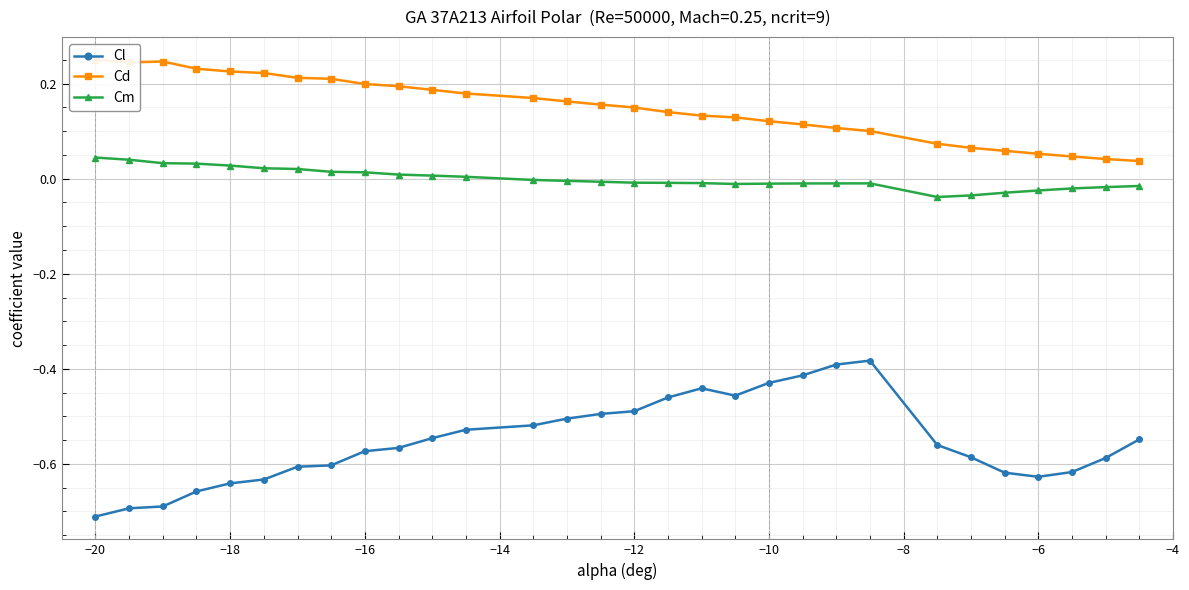

What is the value of the Cd point at the 20th from the left?

0.1